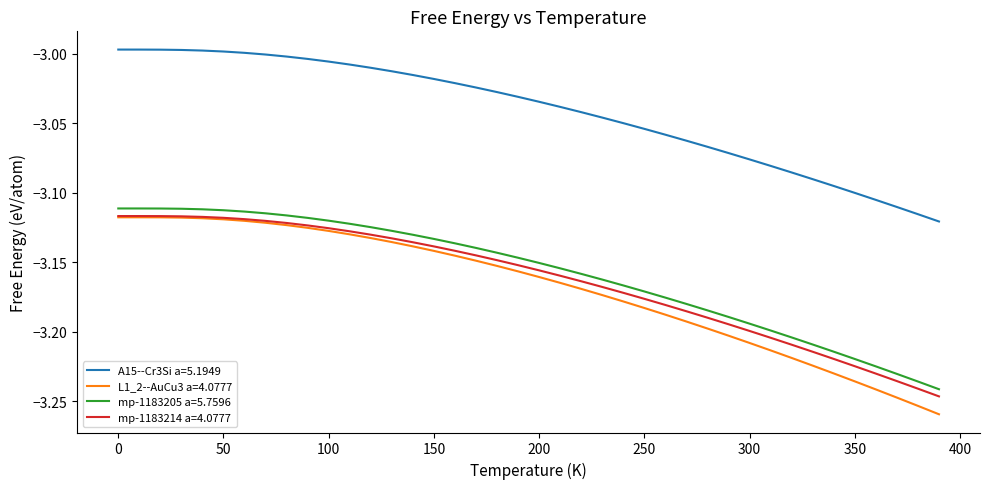

Which series has the largest range (max minus min)?

L1_2--AuCu3 a=4.0777